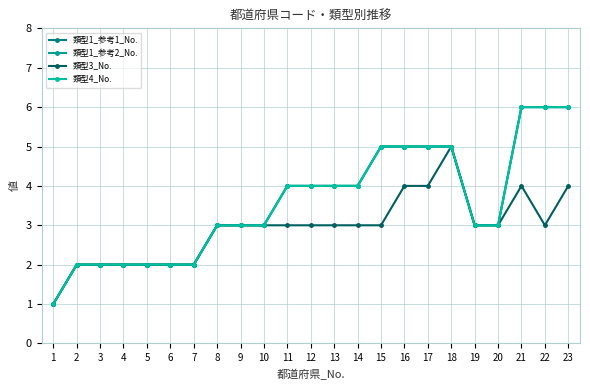

Is this an area chart (filled region under the line)?

No